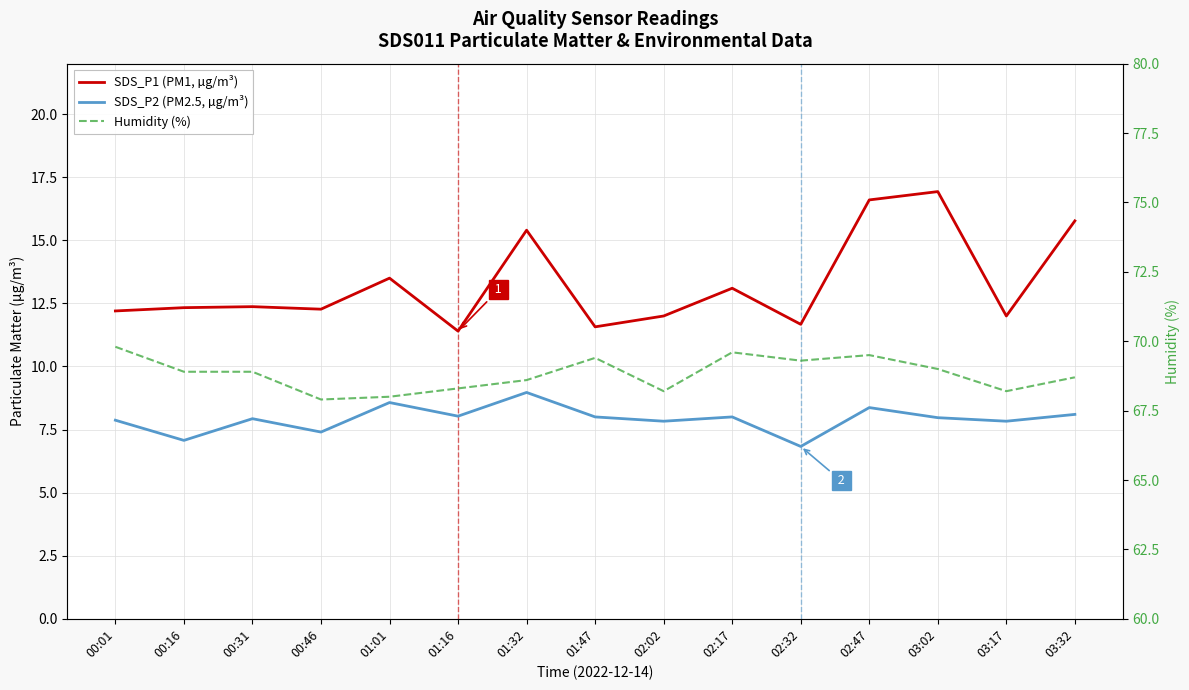

What is the maximum value shown in the chart?

69.8